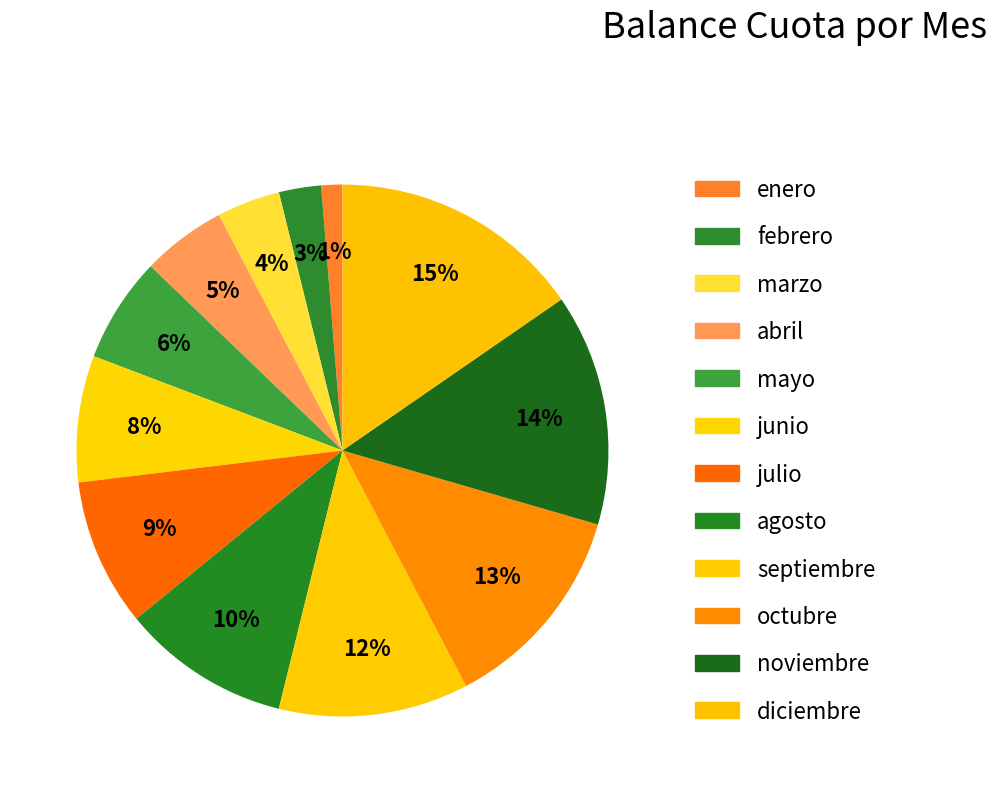

Do noviembre and mayo together represent more than half of the pie?

No